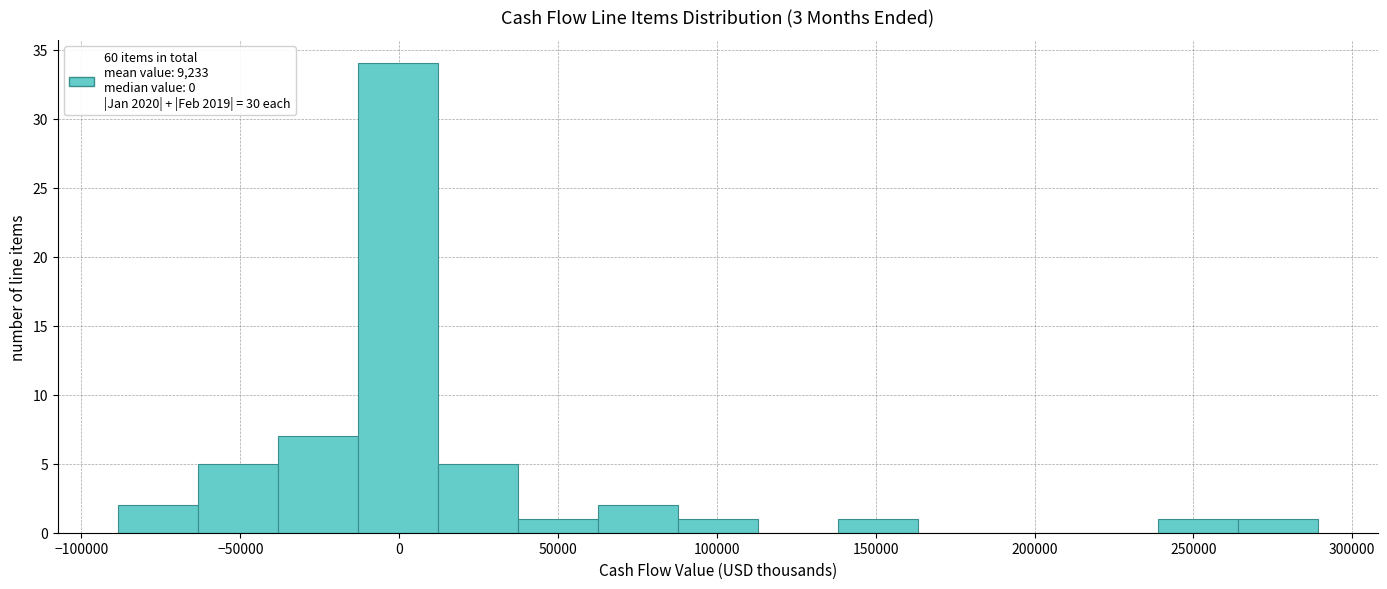

What is the height of the bar covering 265000 to 290000 on the x-axis? Neither the bar edges nor the heights are printed on the chart, so give them approximately, as read against the axes.

1